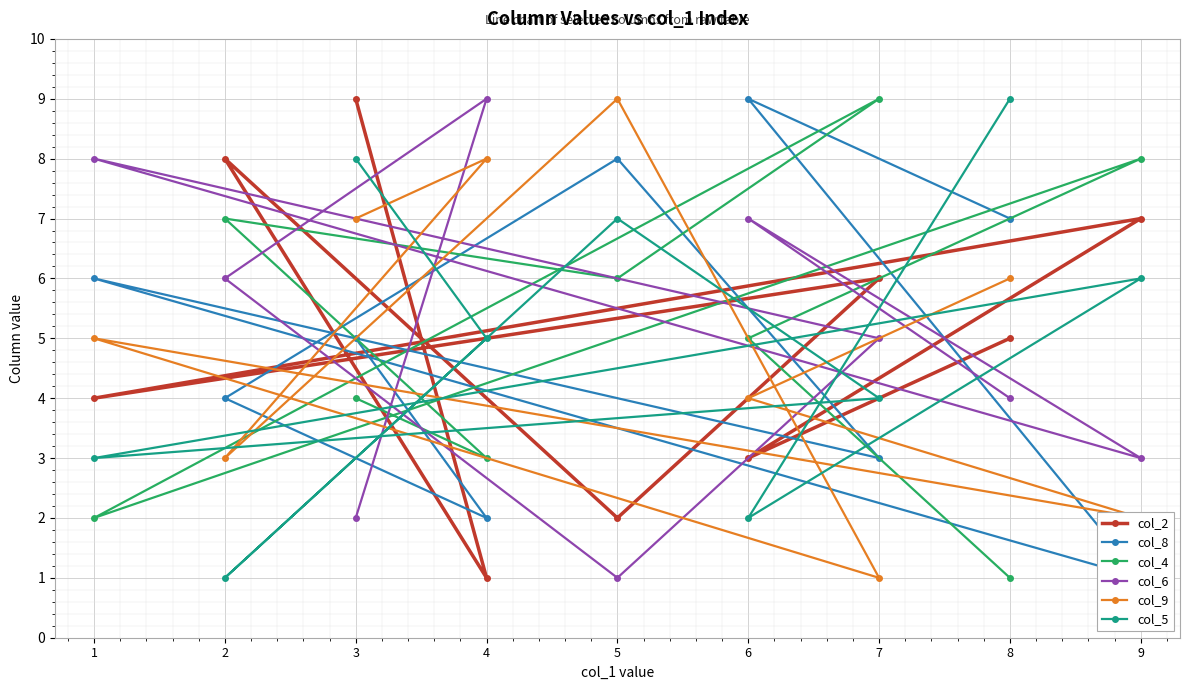

What is the minimum value for col_9?

1